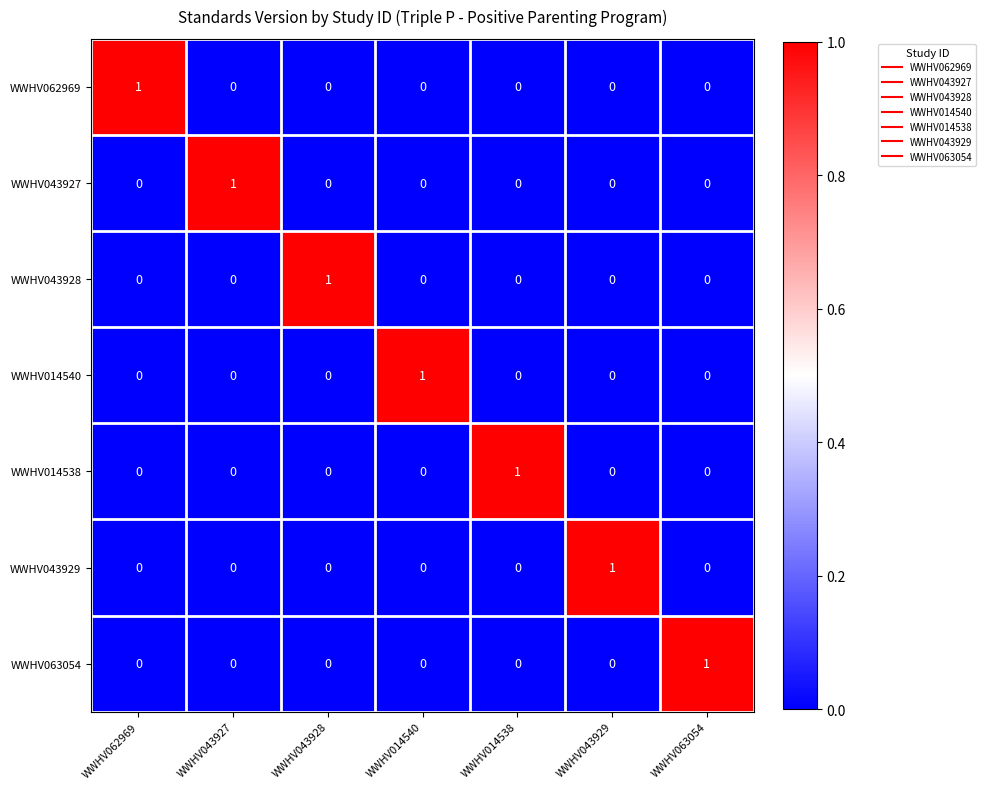

True or false: WWHV043927 has a value of 0 at WWHV063054.

True